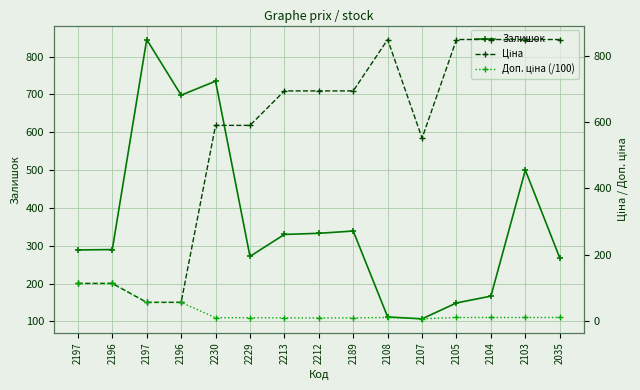

List the labels in order of Залишок value, largest first.

2197, 2230, 2196, 2103, 2189, 2212, 2213, 2196, 2197, 2229, 2035, 2104, 2105, 2108, 2107